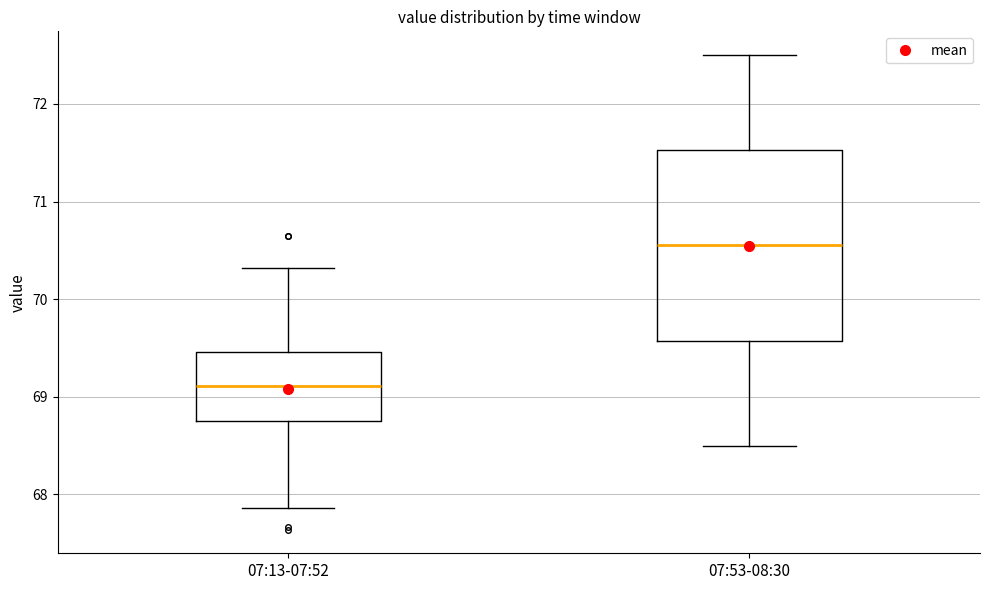

Which box has the highest median line?

07:53-08:30